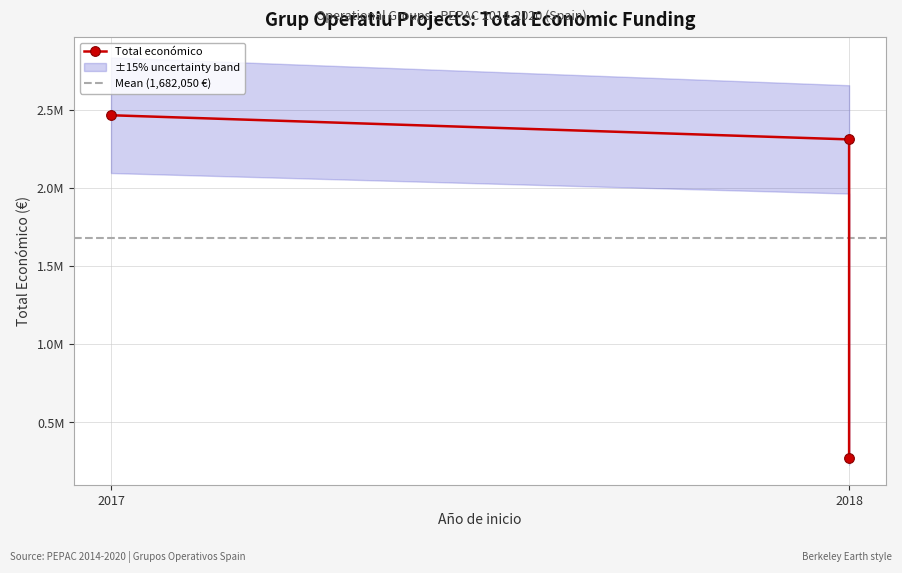

Which category has the lowest value across all series?

2018